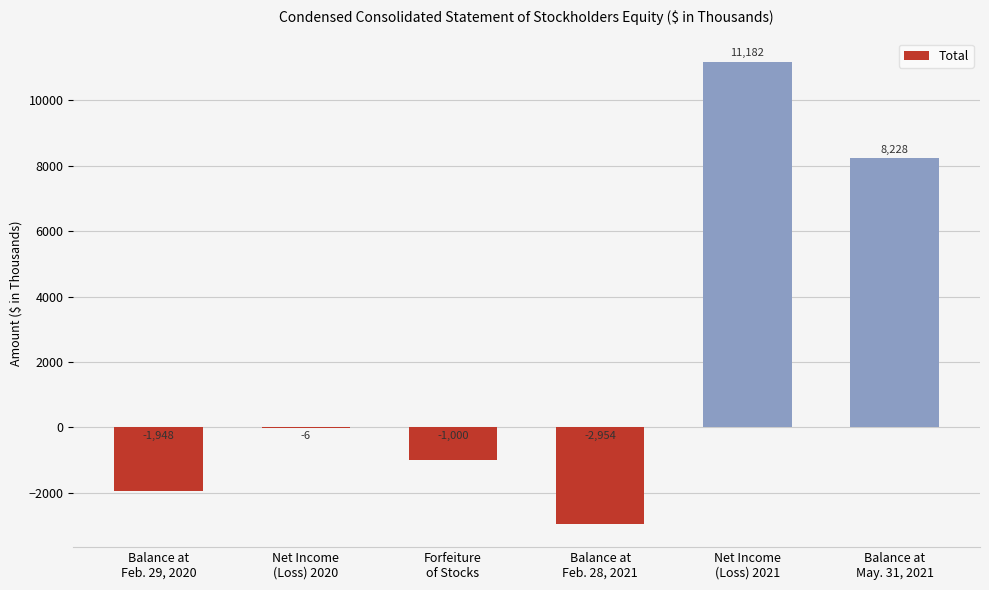

What is the maximum value shown in the chart?

11182